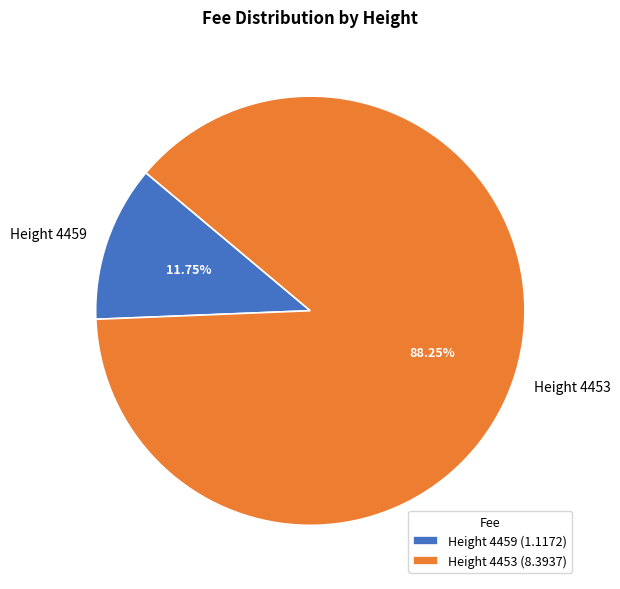

Count the number of slices in the pie.

2